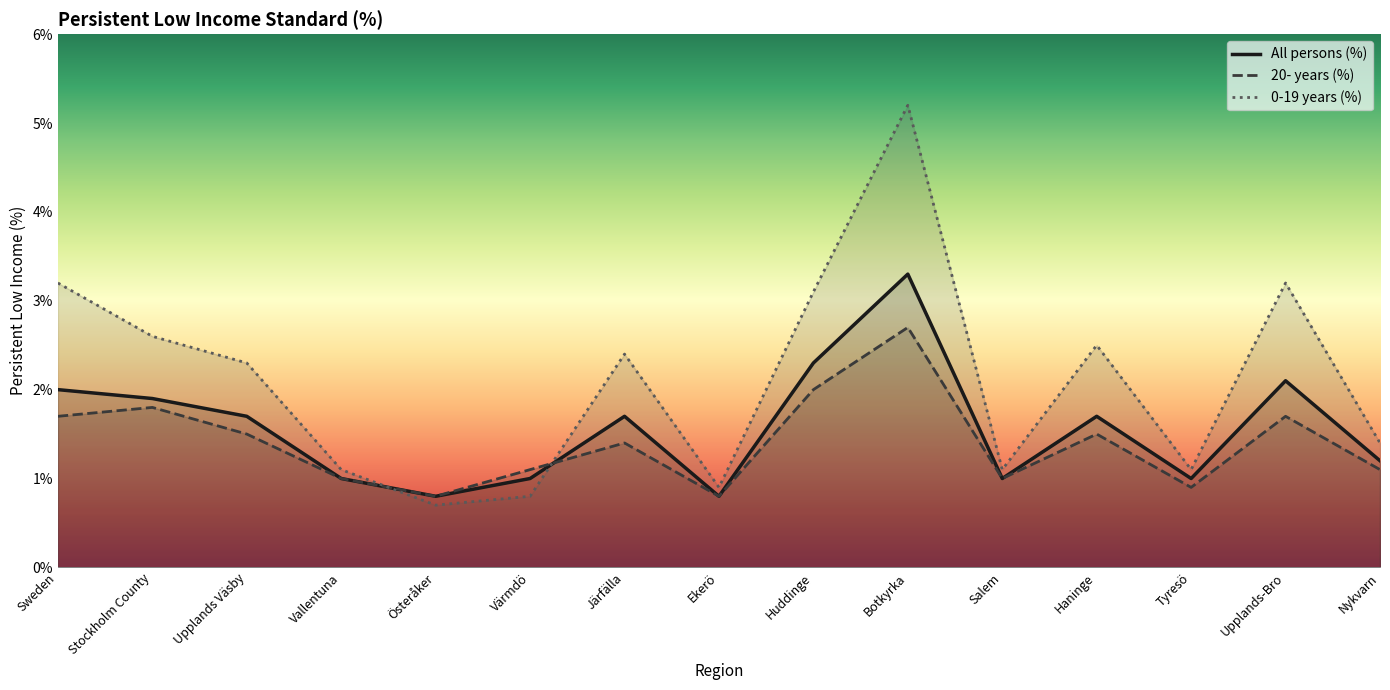

Reading left to right, what are all the values shown in this chart?

All persons (%): Sweden=2.0	Stockholm County=1.9	Upplands Väsby=1.7	Vallentuna=1.0	Österåker=0.8	Värmdö=1.0	Järfälla=1.7	Ekerö=0.8	Huddinge=2.3	Botkyrka=3.3	Salem=1.0	Haninge=1.7	Tyresö=1.0	Upplands-Bro=2.1	Nykvarn=1.2
20- years (%): Sweden=1.7	Stockholm County=1.8	Upplands Väsby=1.5	Vallentuna=1.0	Österåker=0.8	Värmdö=1.1	Järfälla=1.4	Ekerö=0.8	Huddinge=2.0	Botkyrka=2.7	Salem=1.0	Haninge=1.5	Tyresö=0.9	Upplands-Bro=1.7	Nykvarn=1.1
0-19 years (%): Sweden=3.2	Stockholm County=2.6	Upplands Väsby=2.3	Vallentuna=1.1	Österåker=0.7	Värmdö=0.8	Järfälla=2.4	Ekerö=0.9	Huddinge=3.1	Botkyrka=5.2	Salem=1.1	Haninge=2.5	Tyresö=1.1	Upplands-Bro=3.2	Nykvarn=1.4